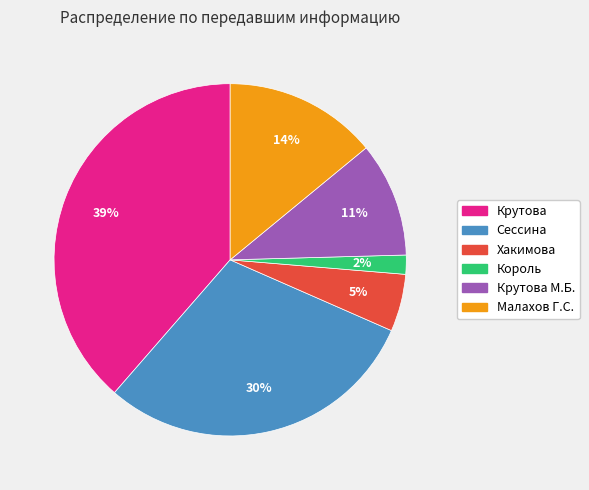

Is there a majority slice in this chart?

No